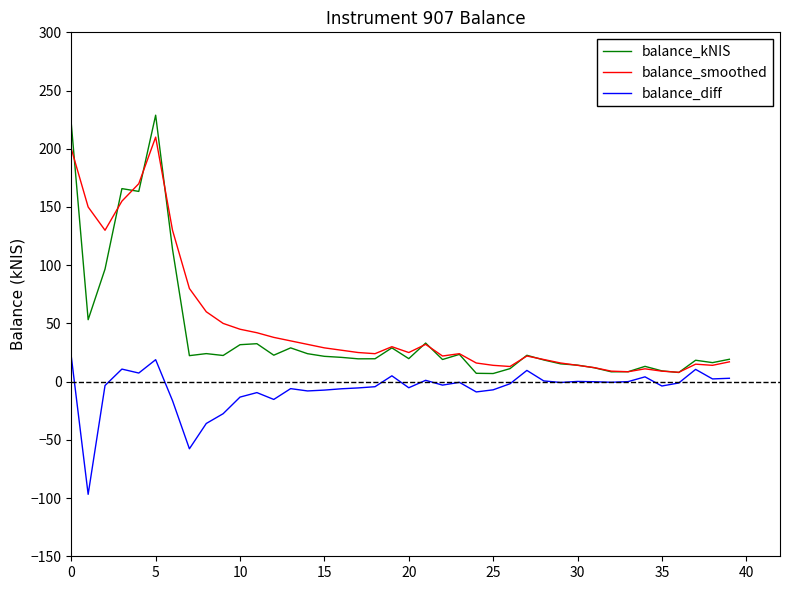

Which series has the largest total across all categories?

balance_smoothed